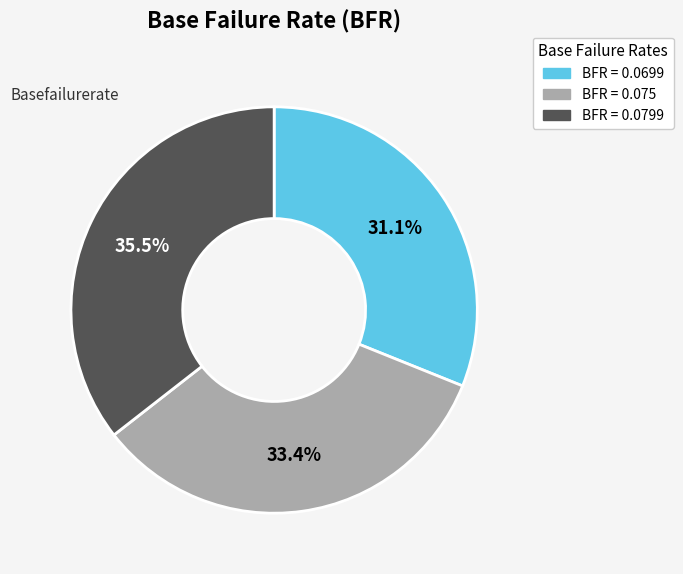

Is there a majority slice in this chart?

No